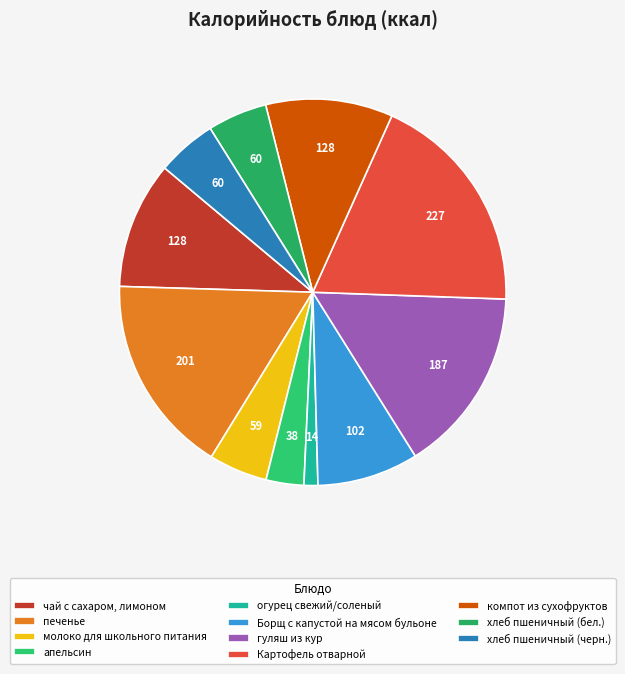

Which category has the smallest portion of the pie?

огурец свежий/соленый